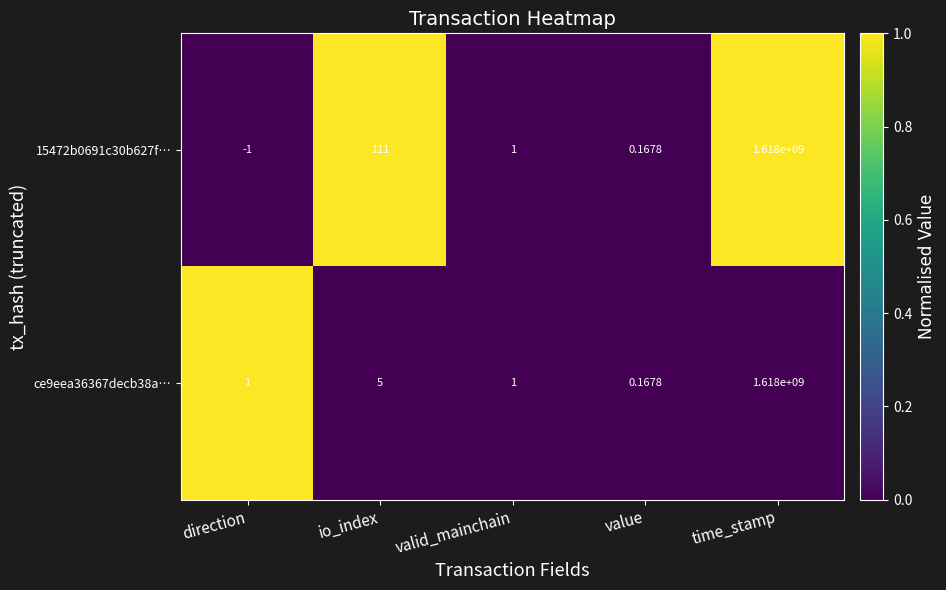

List the labels in order of 15472b0691c30b627f… value, smallest first.

direction, value, valid_mainchain, io_index, time_stamp